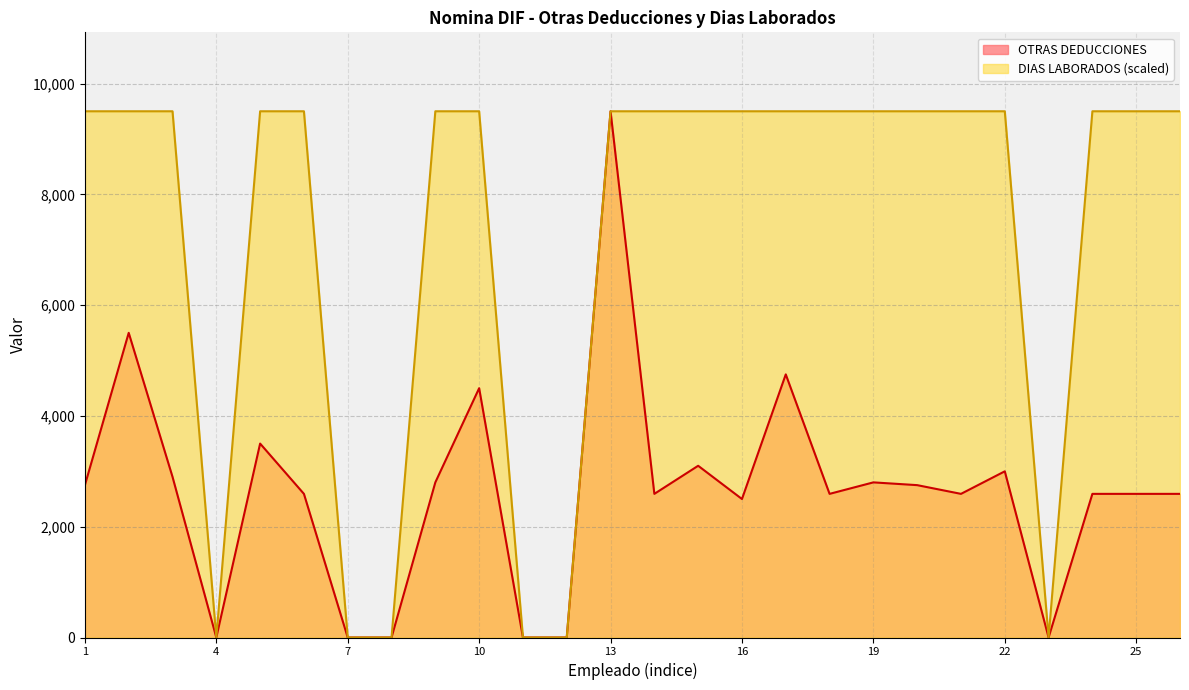

What is the label of the 24th point from the right?

ARENAS HDEZ. BEATRIZ